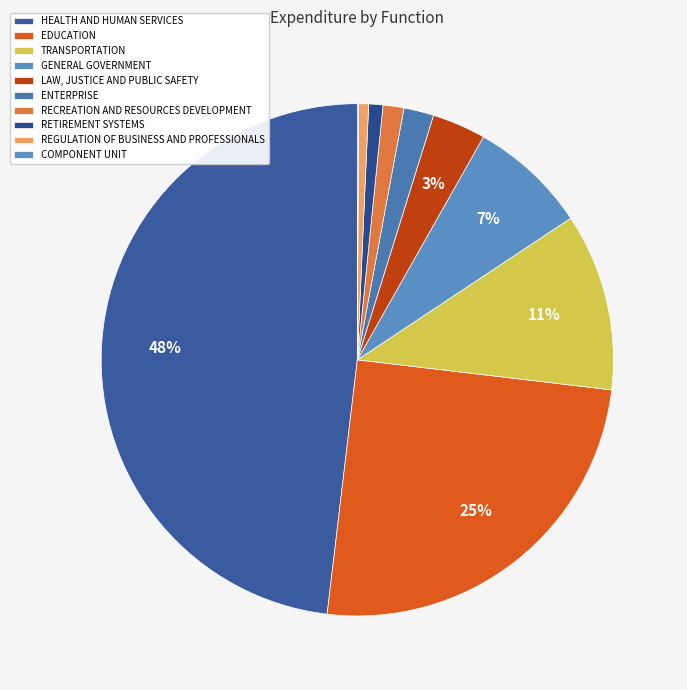

How many slices are in this pie chart?

10